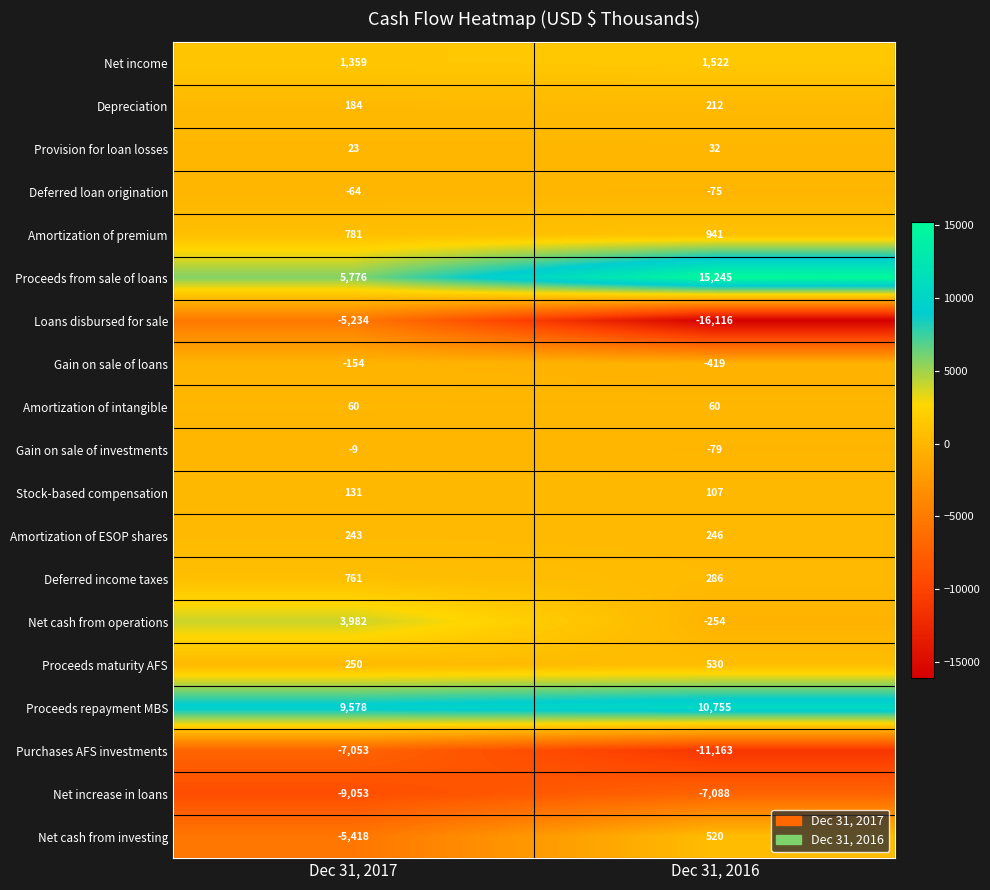

What value does the Proceeds repayment MBS series have at Dec 31, 2017, to the nearest 10?

9580